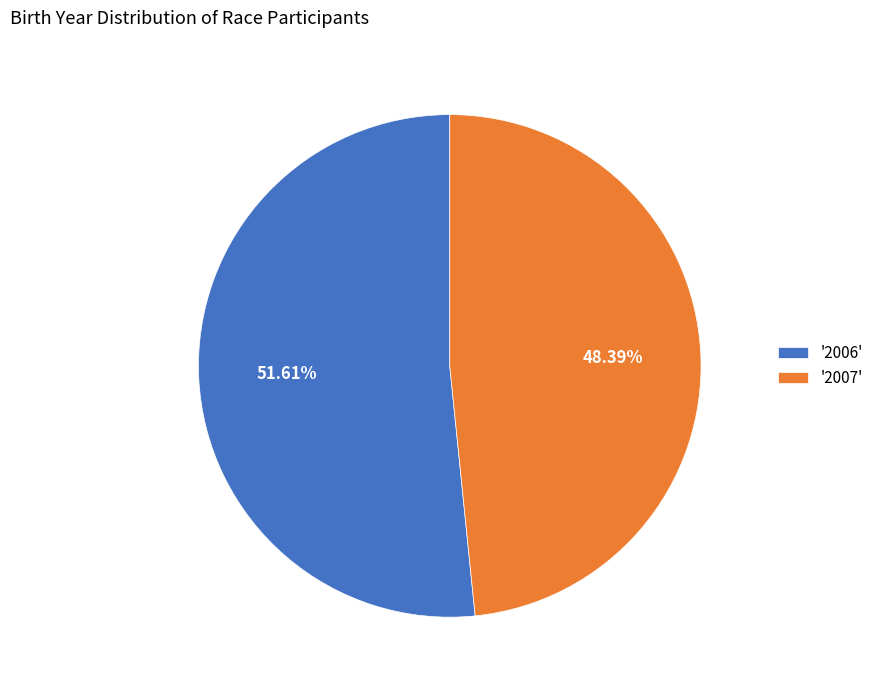

Rank the categories by value from highest to lowest.

'2006', '2007'